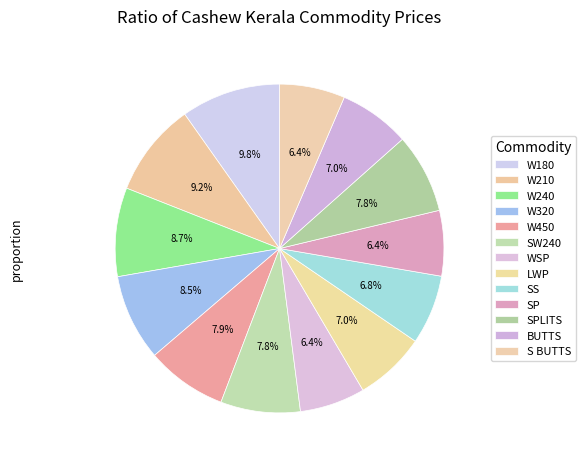

The SPLITS slice represents 2% of the pie. True or false?

False